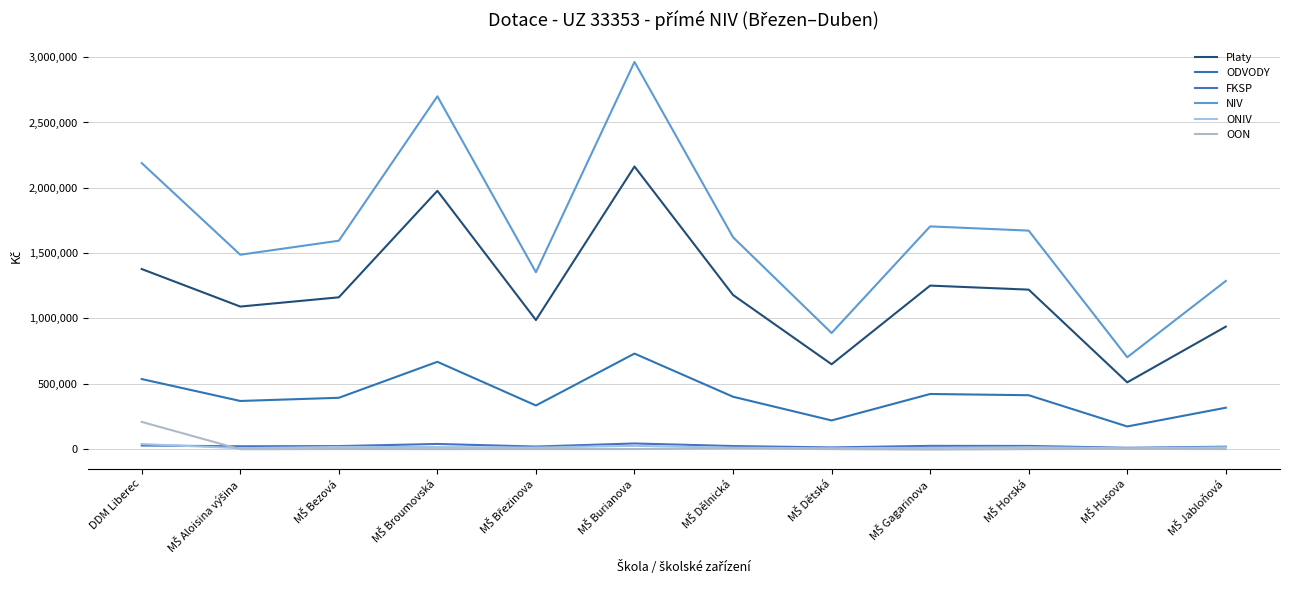

Does the chart have visible grid lines?

Yes